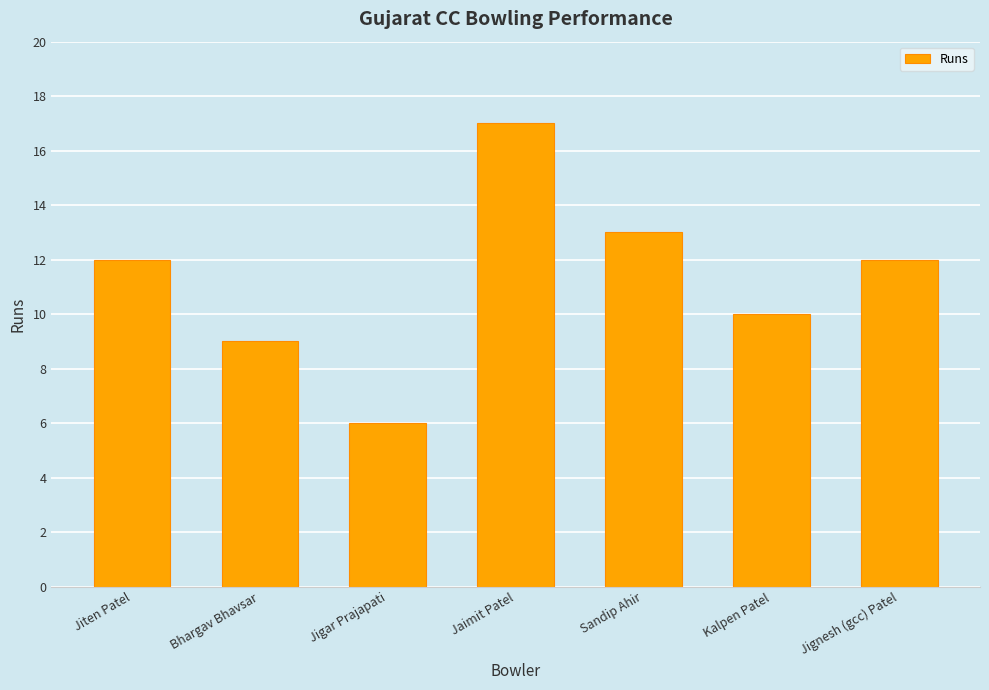

Read the value at Bhargav Bhavsar.

9